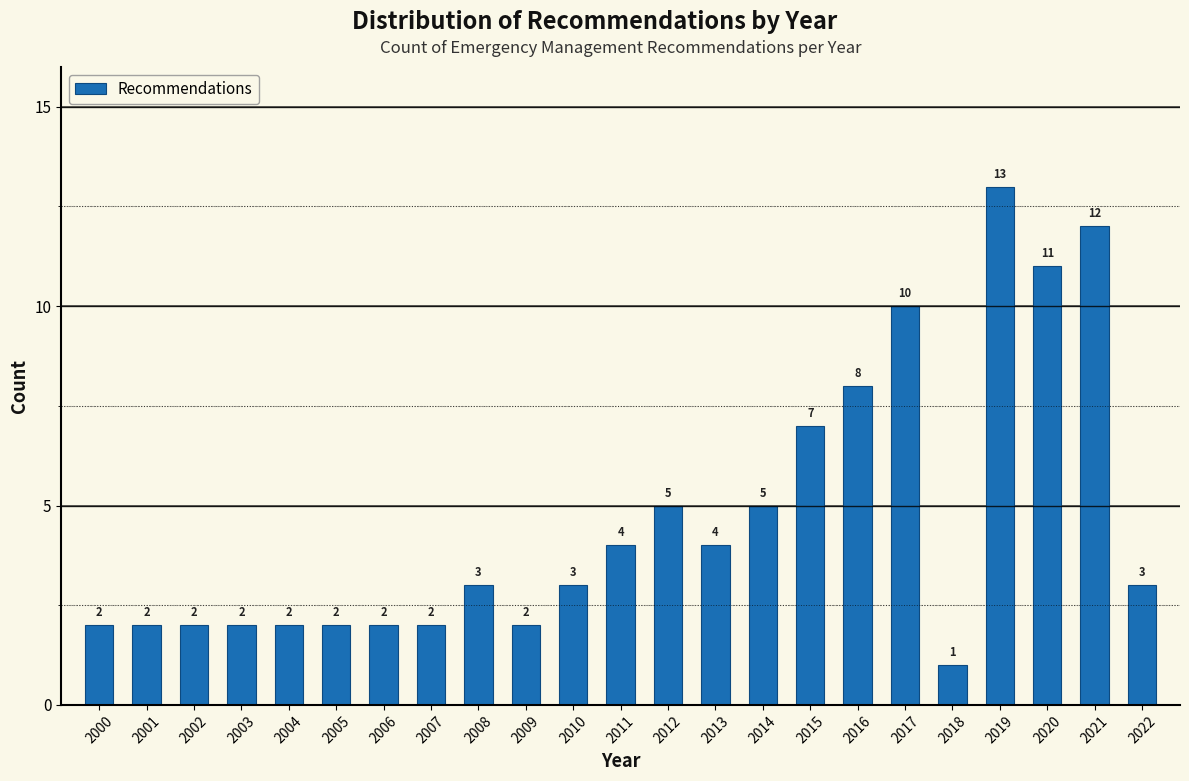

Reading left to right, transcribe all the data shown in this chart.

2000=2	2001=2	2002=2	2003=2	2004=2	2005=2	2006=2	2007=2	2008=3	2009=2	2010=3	2011=4	2012=5	2013=4	2014=5	2015=7	2016=8	2017=10	2018=1	2019=13	2020=11	2021=12	2022=3